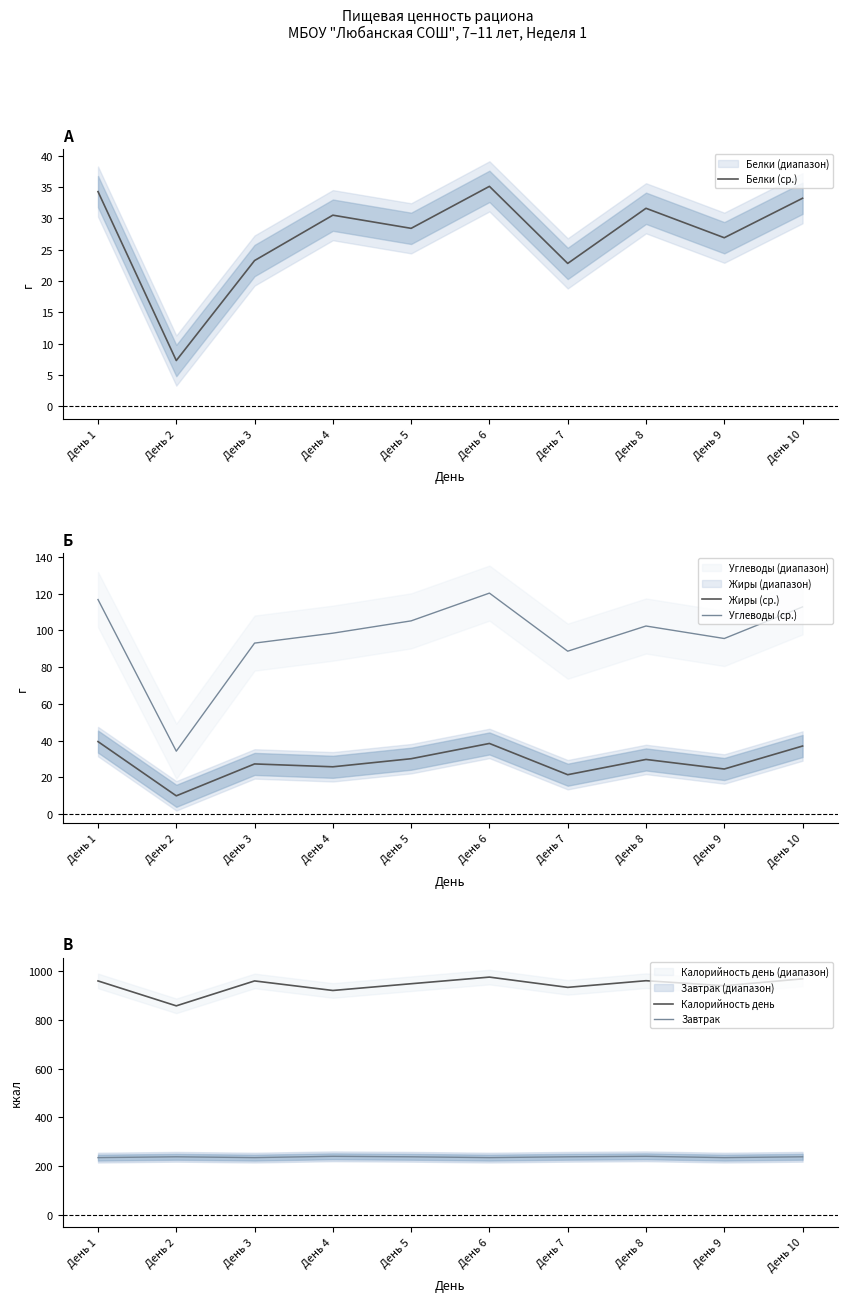

What is the difference between the maximum and second lowest values in the Жиры (ср.) series?

18.0